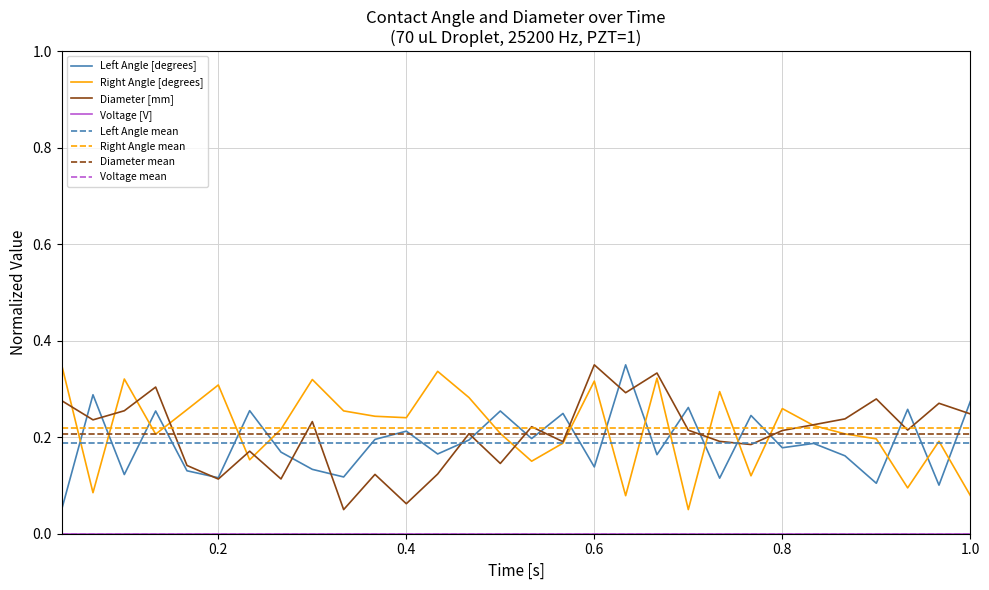

True or false: Right Angle [degrees] has a value of 0.1 at 0.6.

False